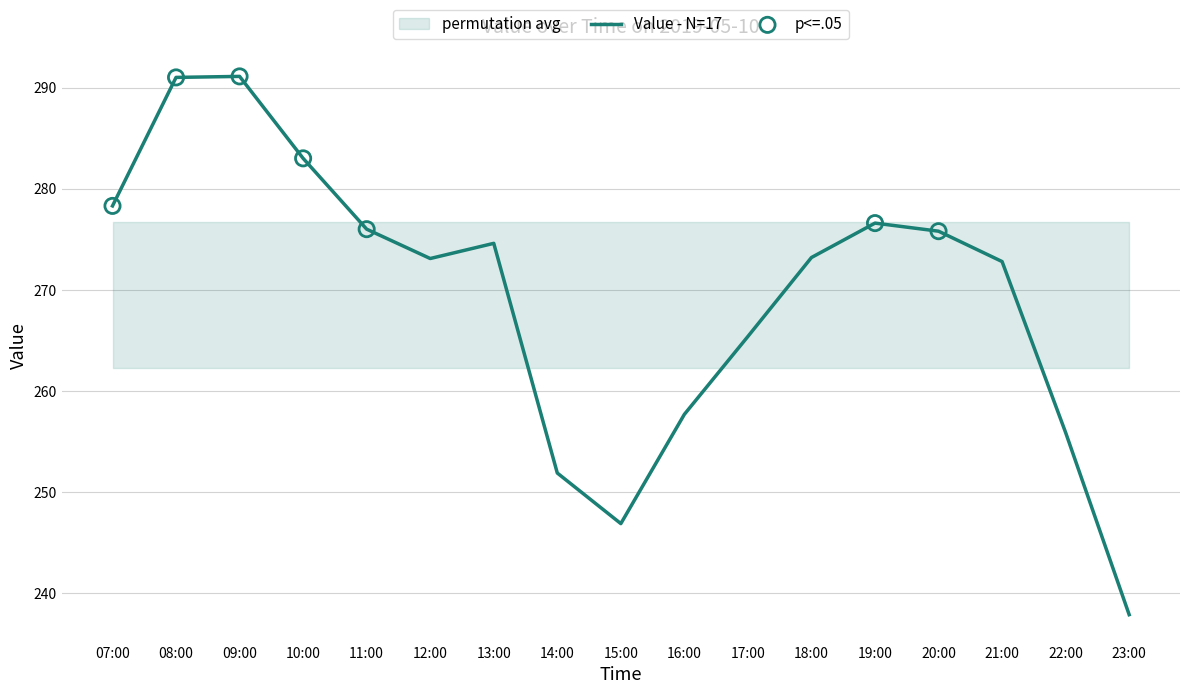

What is the ratio of the value at 19:00 to the value at 14:00?

1.1